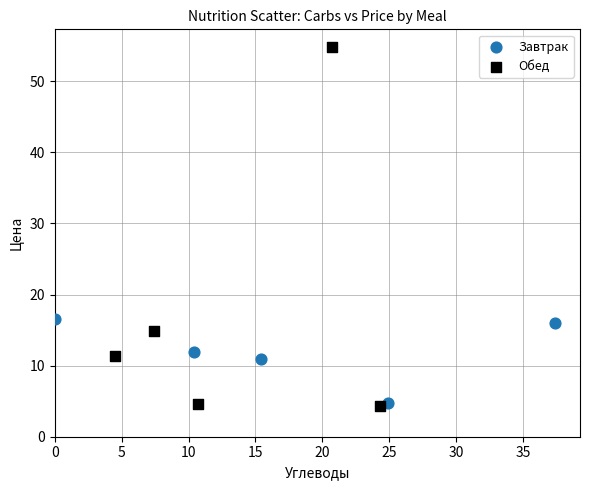

What are all the series names shown in the legend?

Завтрак, Обед